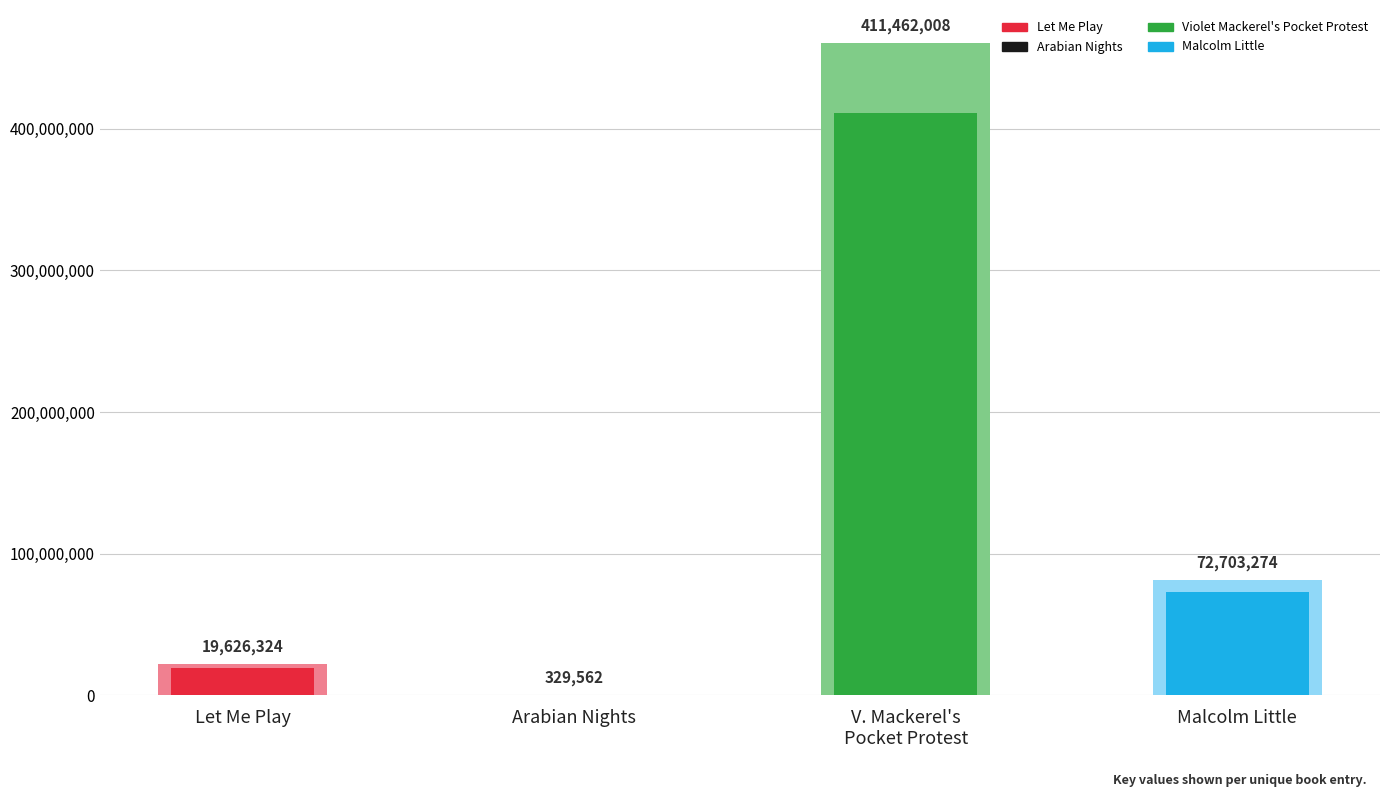

Reading left to right, what are all the values shown in this chart?

19626324	329562	411462008	72703274